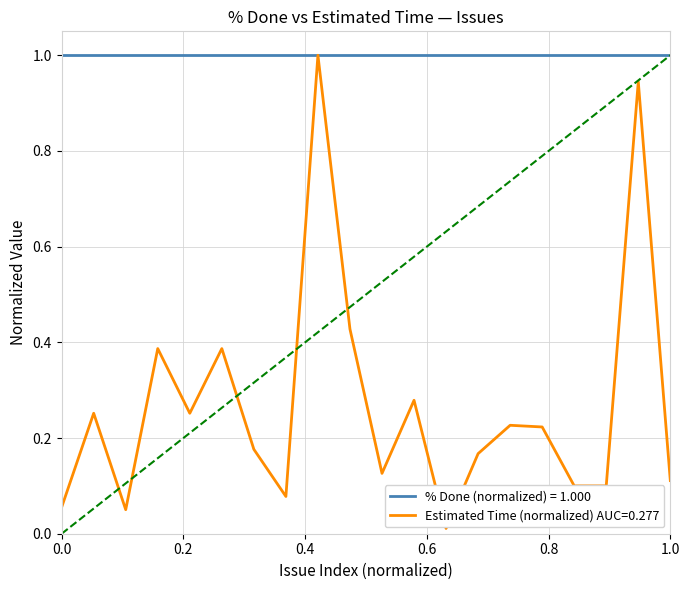

Which series has the largest total across all categories?

% Done (normalized) = 1.000